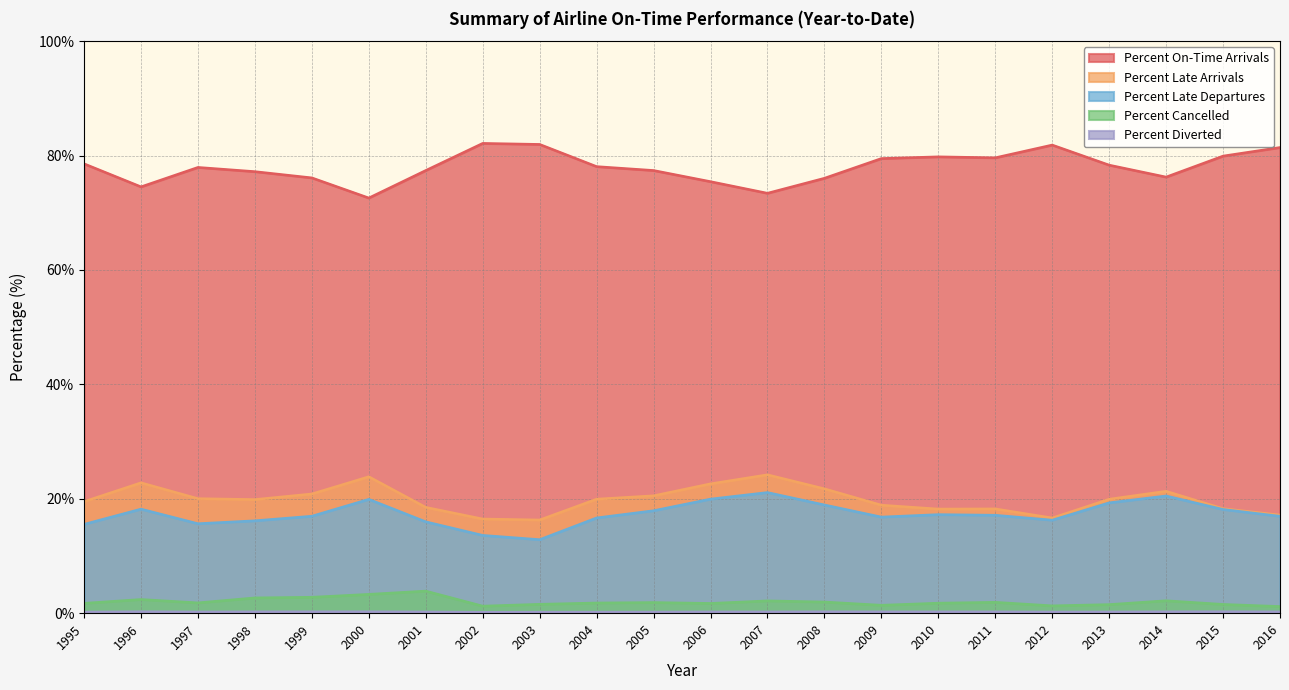

Which category has the lowest value in the Percent Diverted series?

2002